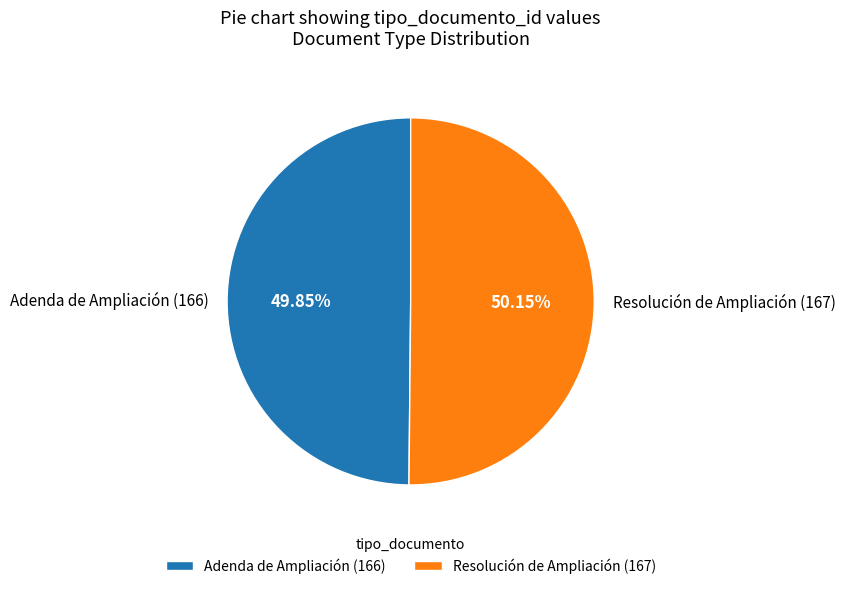

What is the ratio of the value at Resolución de Ampliación (167) to the value at Adenda de Ampliación (166)?

1.0